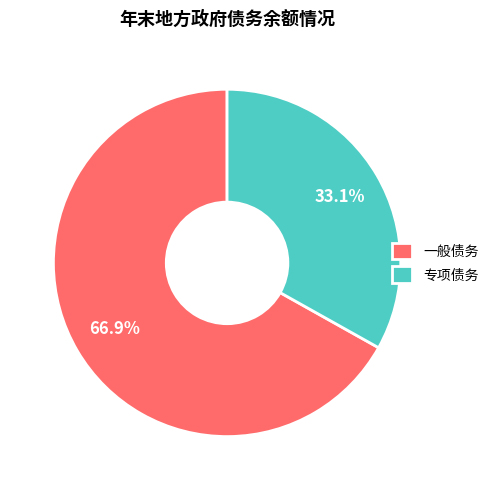

Is 一般债务 the majority of the pie?

Yes